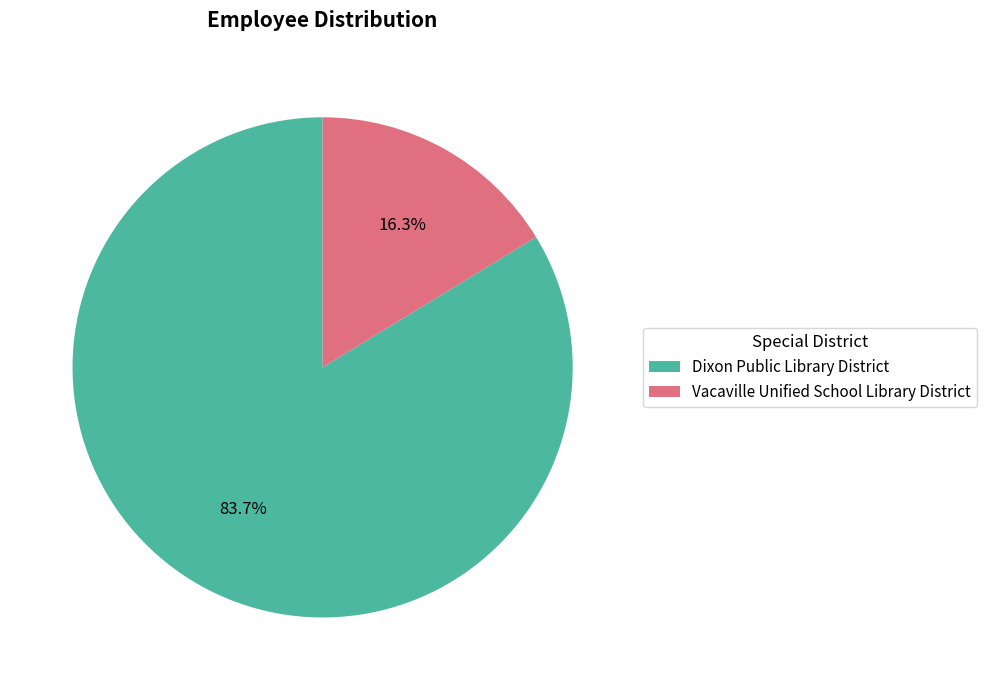

Rank the categories by value from lowest to highest.

Vacaville Unified School Library District, Dixon Public Library District